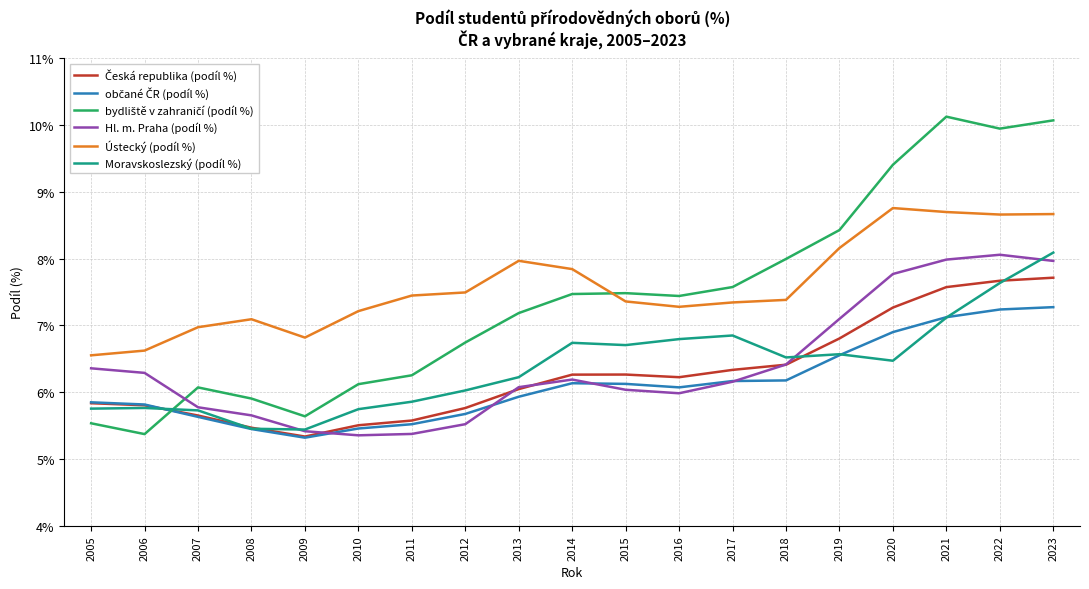

What is the maximum value shown in the chart?

10.1